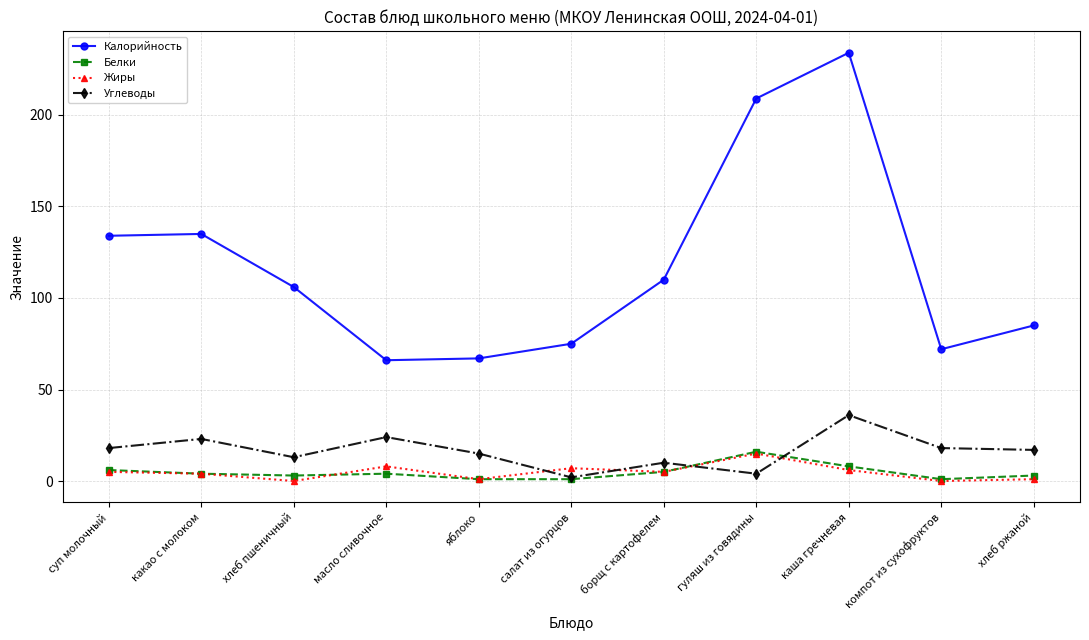

Which series changed the most between хлеб пшеничный and гуляш из говядины?

Калорийность